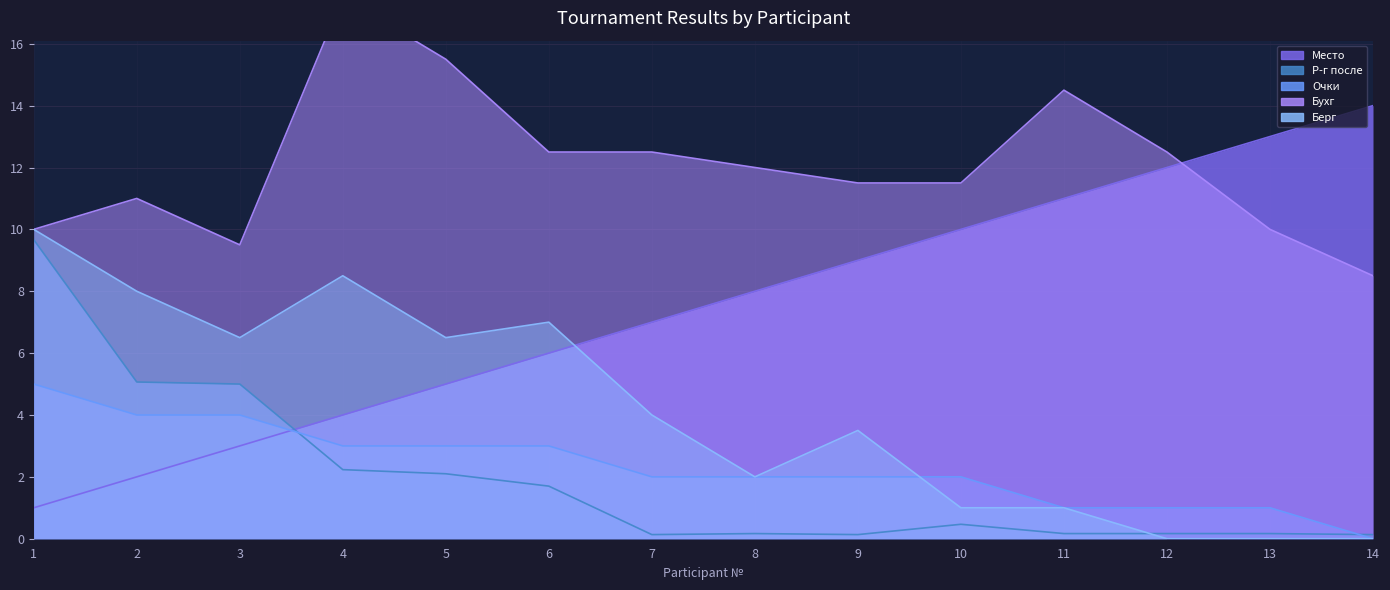

Rank the series at 3 from highest to lowest value.

Бухг, Берг, Р-г после, Очки, Место